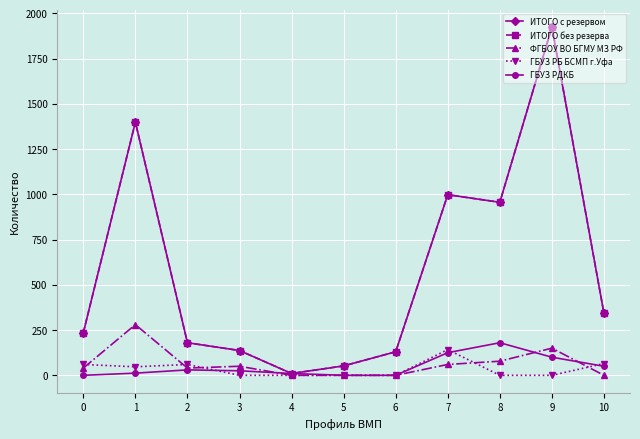

Rank the series at 0 from lowest to highest value.

ГБУЗ РДКБ, ФГБОУ ВО БГМУ МЗ РФ, ГБУЗ РБ БСМП г.Уфа, ИТОГО с резервом, ИТОГО без резерва